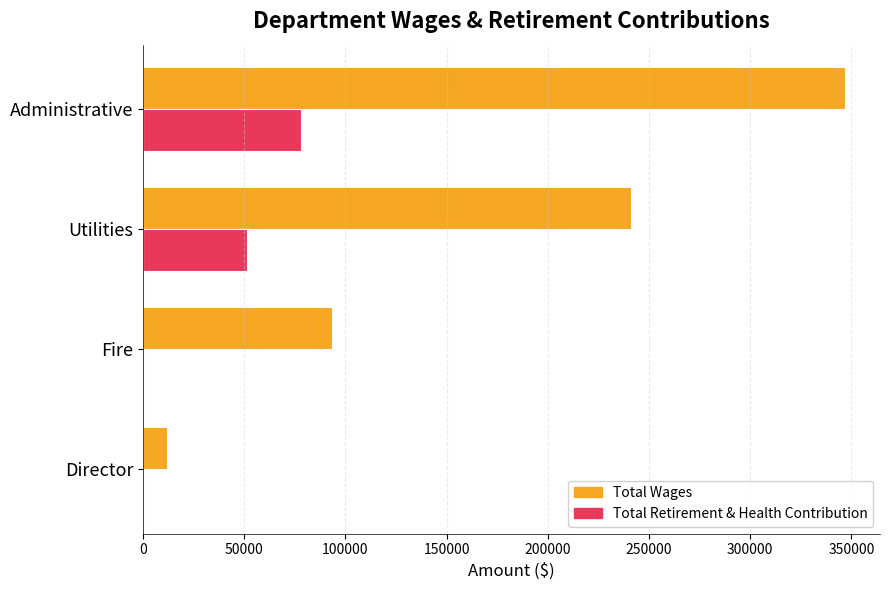

What is the sum of the Total Retirement & Health Contribution values at Fire and Administrative?

77810